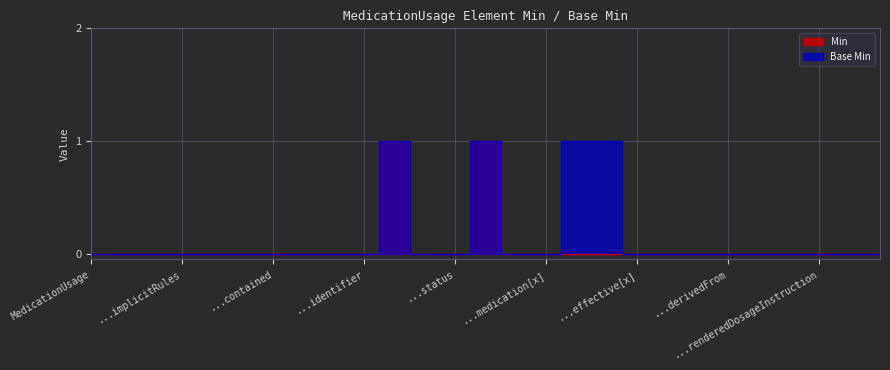

List the series in order of their overall mean, lowest first.

Min, Base Min